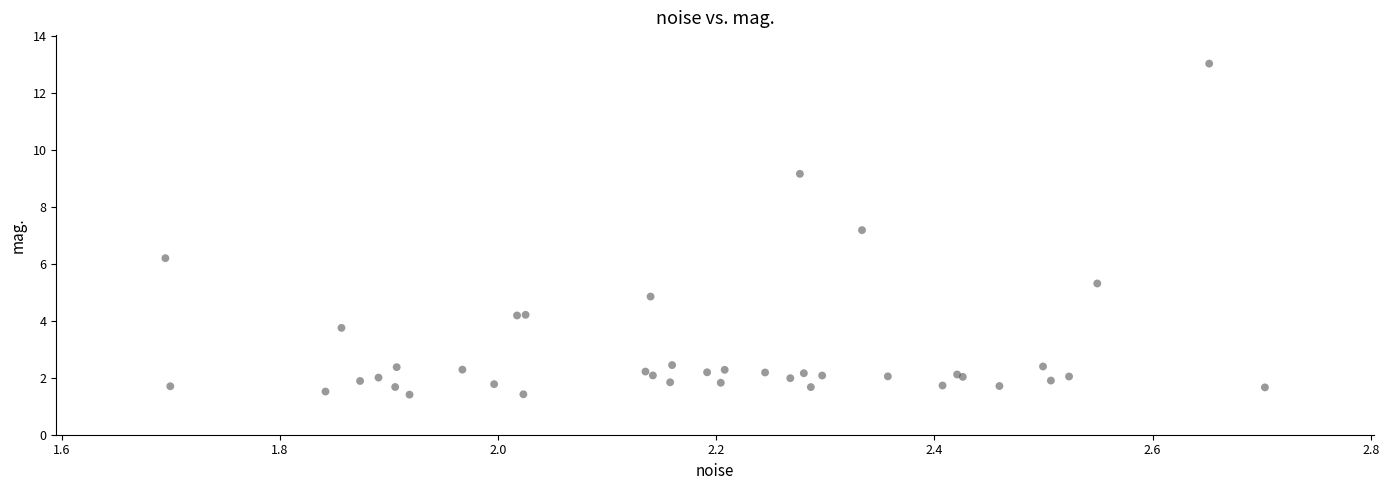

What Y value in the scatter plot is closest to 7?

7.2